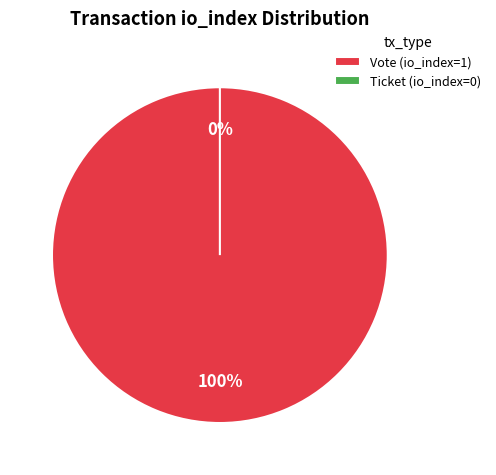

How many segments does this pie chart have?

2